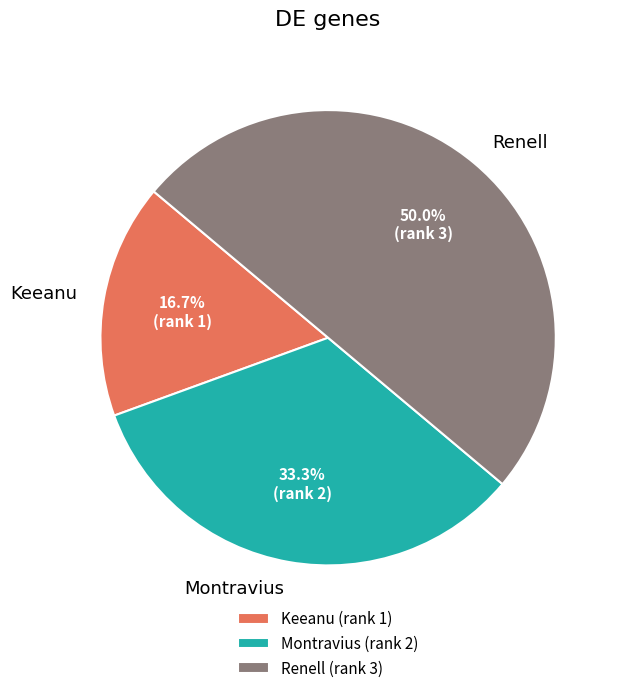

To the nearest percent, what is the difference between the Keeanu and Renell slice percentages?

33%